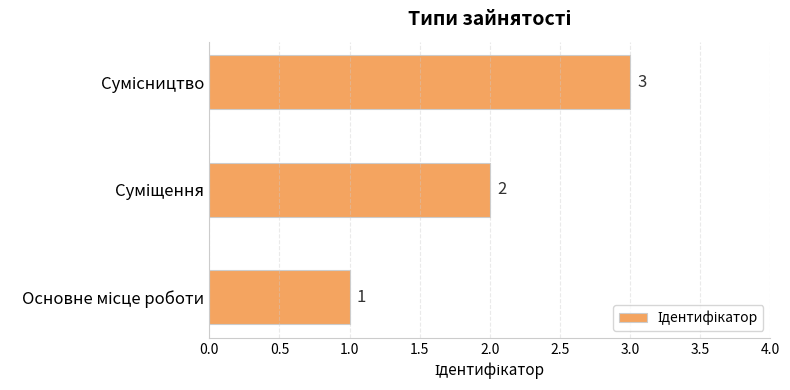

How many values are between 1 and 3?

3